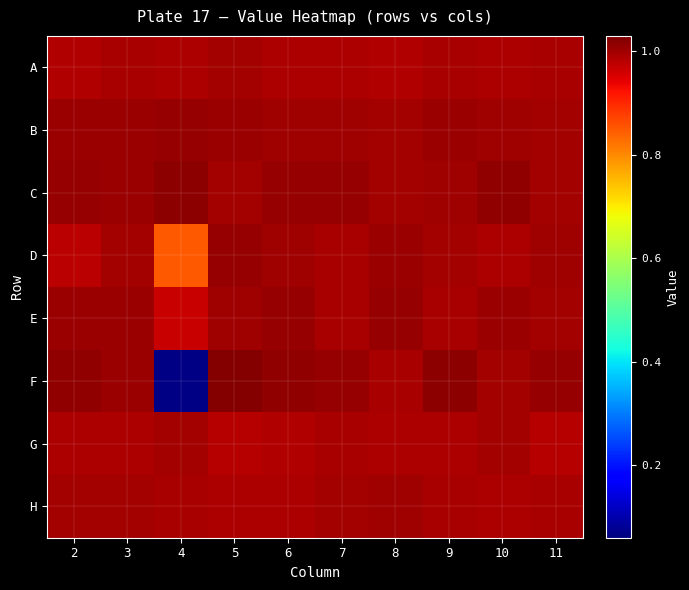

Which category has the lowest value across all series?

4